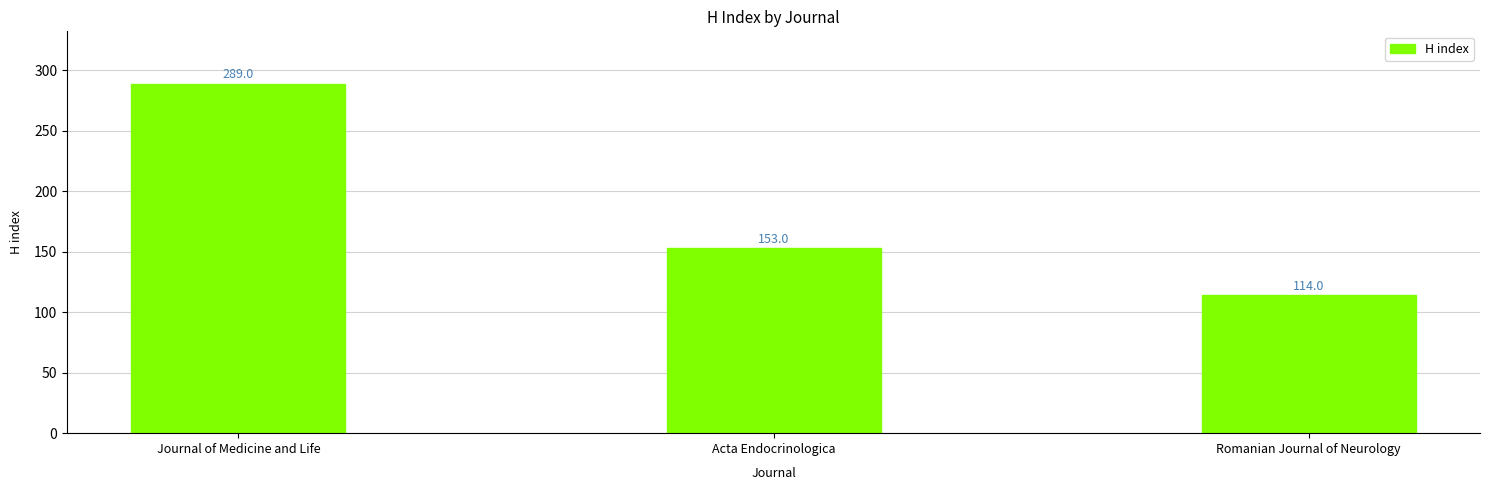

How many data points are less than 153?

1